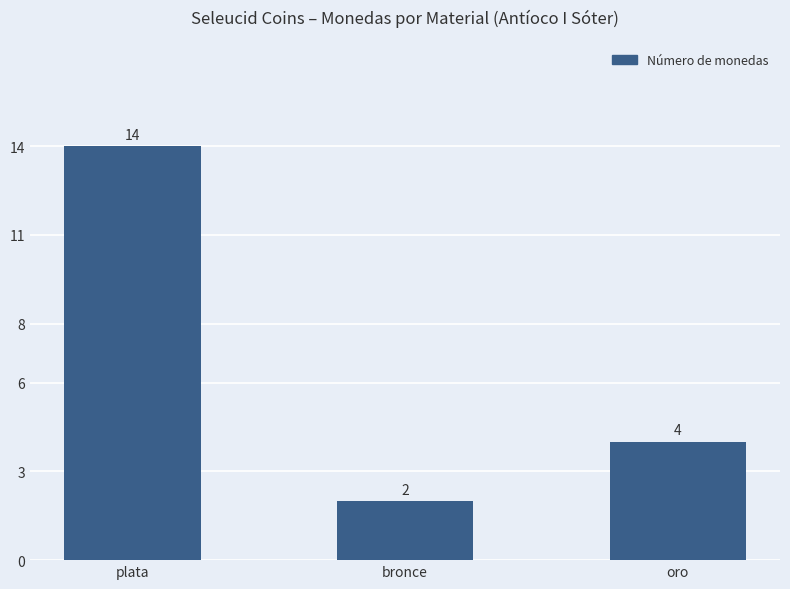

What is the label of the 3rd bar from the left?

oro